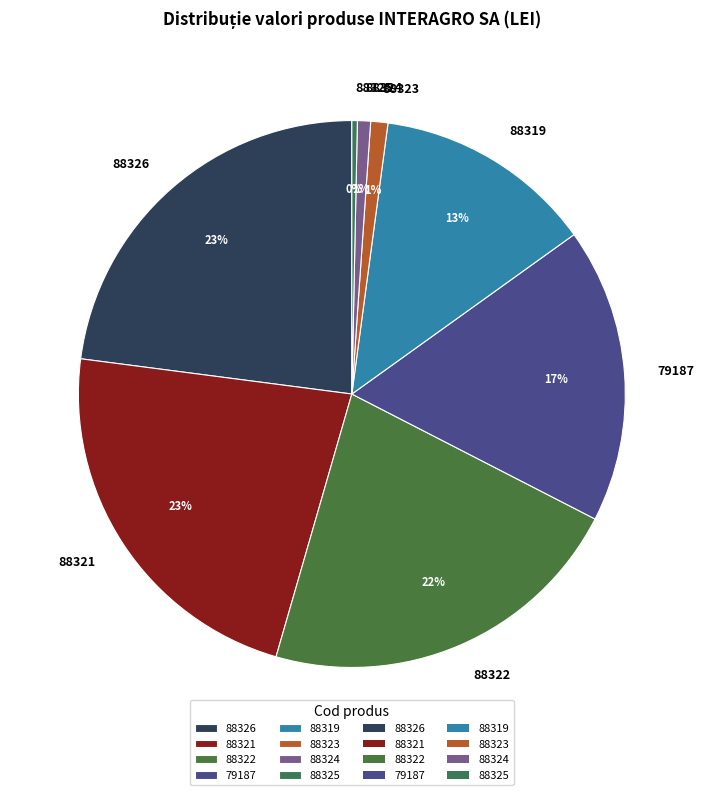

To the nearest percent, what is the difference between the 88319 and 88326 slice percentages?

10%